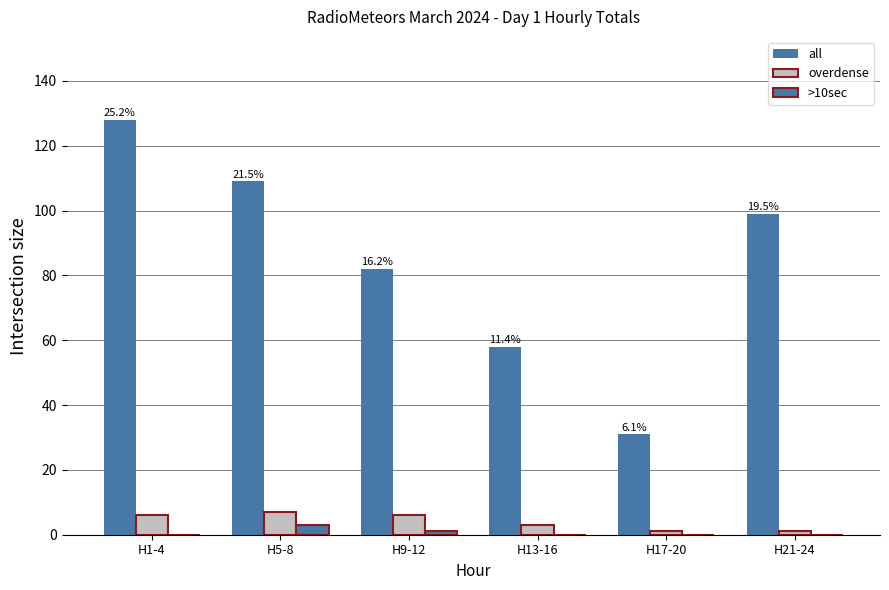

List the labels in order of all value, largest first.

H1-4, H5-8, H21-24, H9-12, H13-16, H17-20